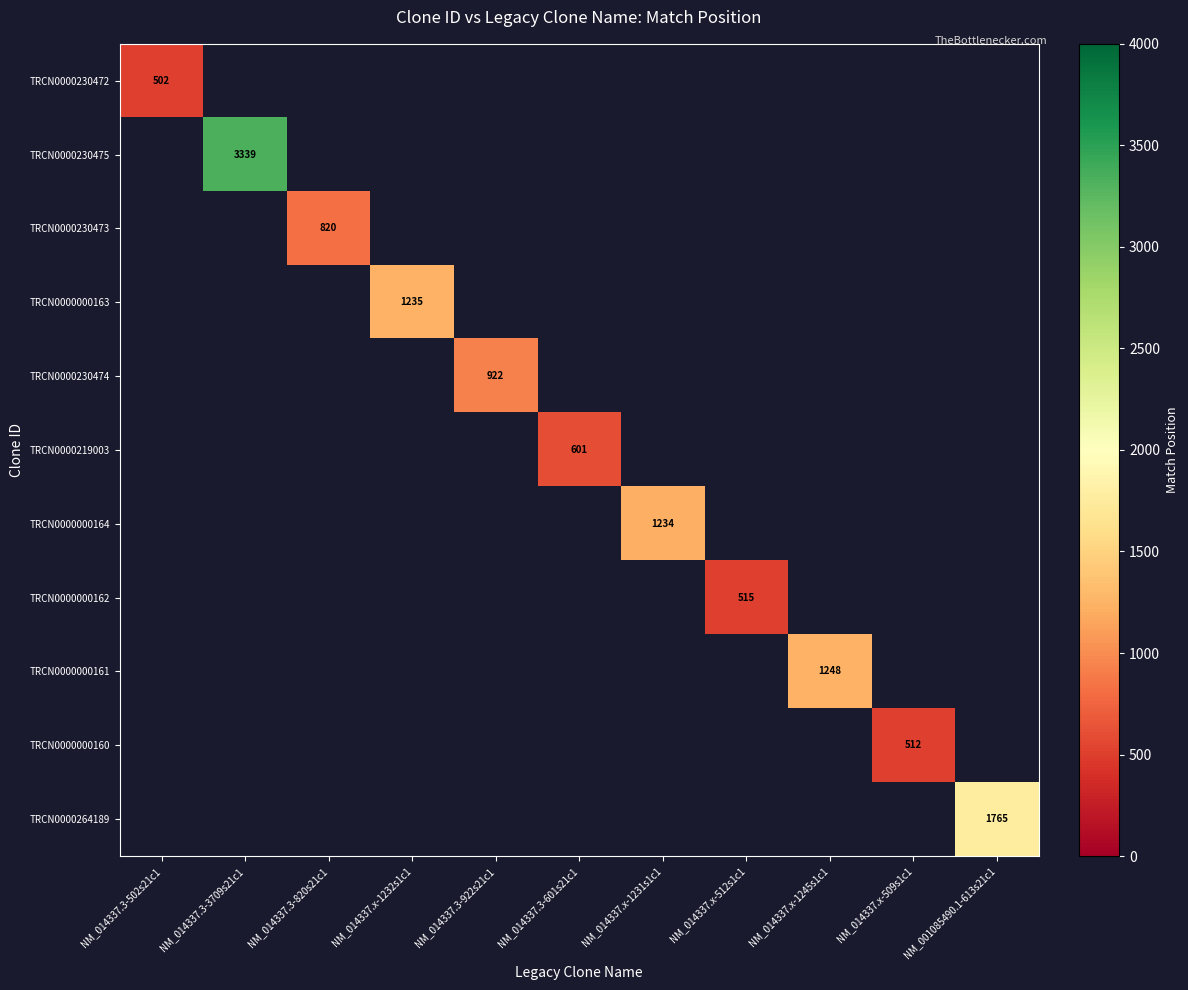

Count the number of data series in this chart.

11